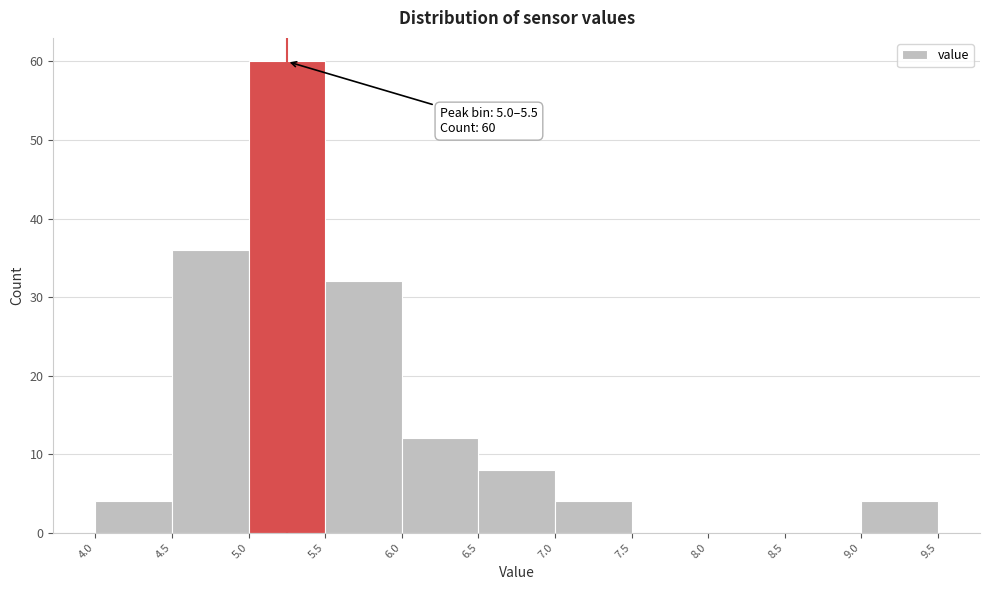

Over which range of the x-axis is the bar tallest?

5.0 to 5.5